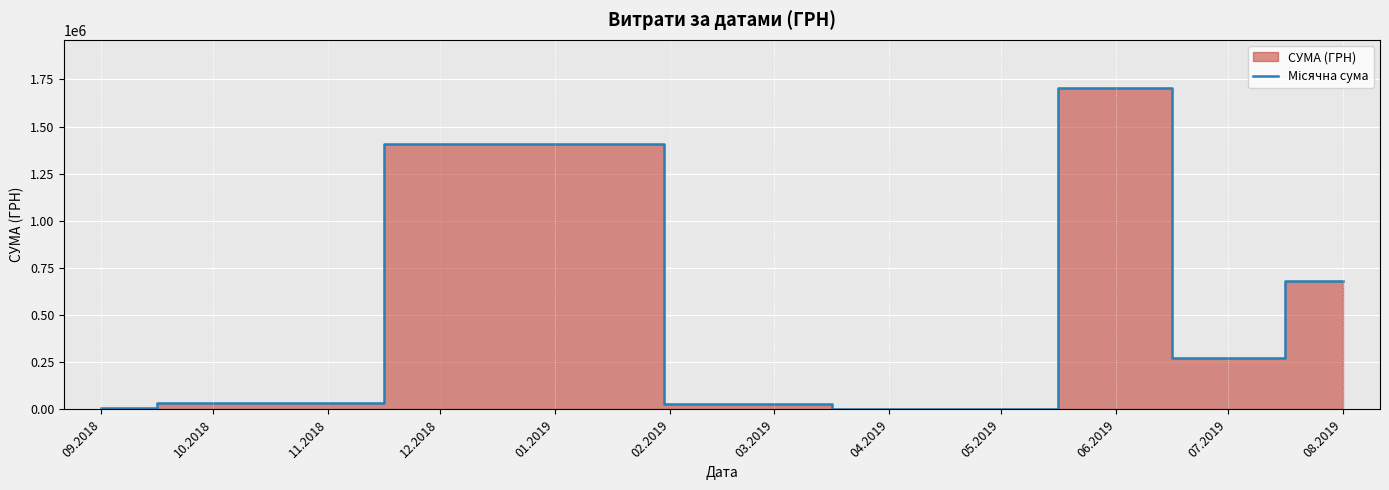

True or false: the data shows 4310.9 at 04.2019.

False